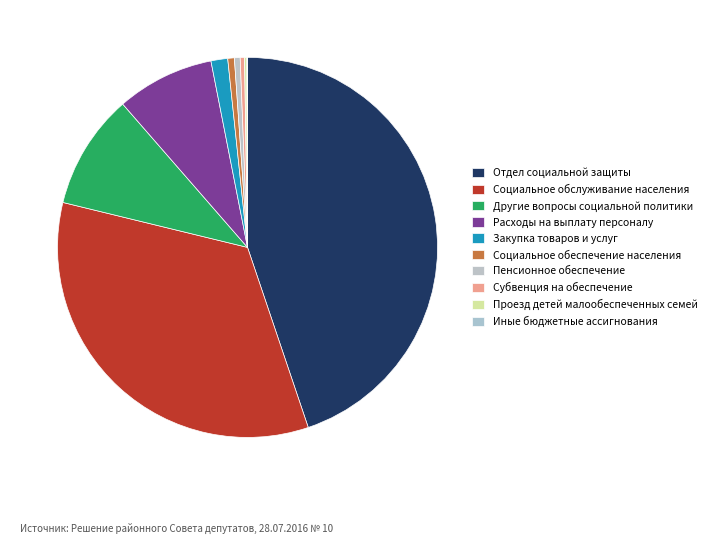

What is the change in value from Социальное обеспечение населения to Проезд детей малообеспеченных семей?

-108.1